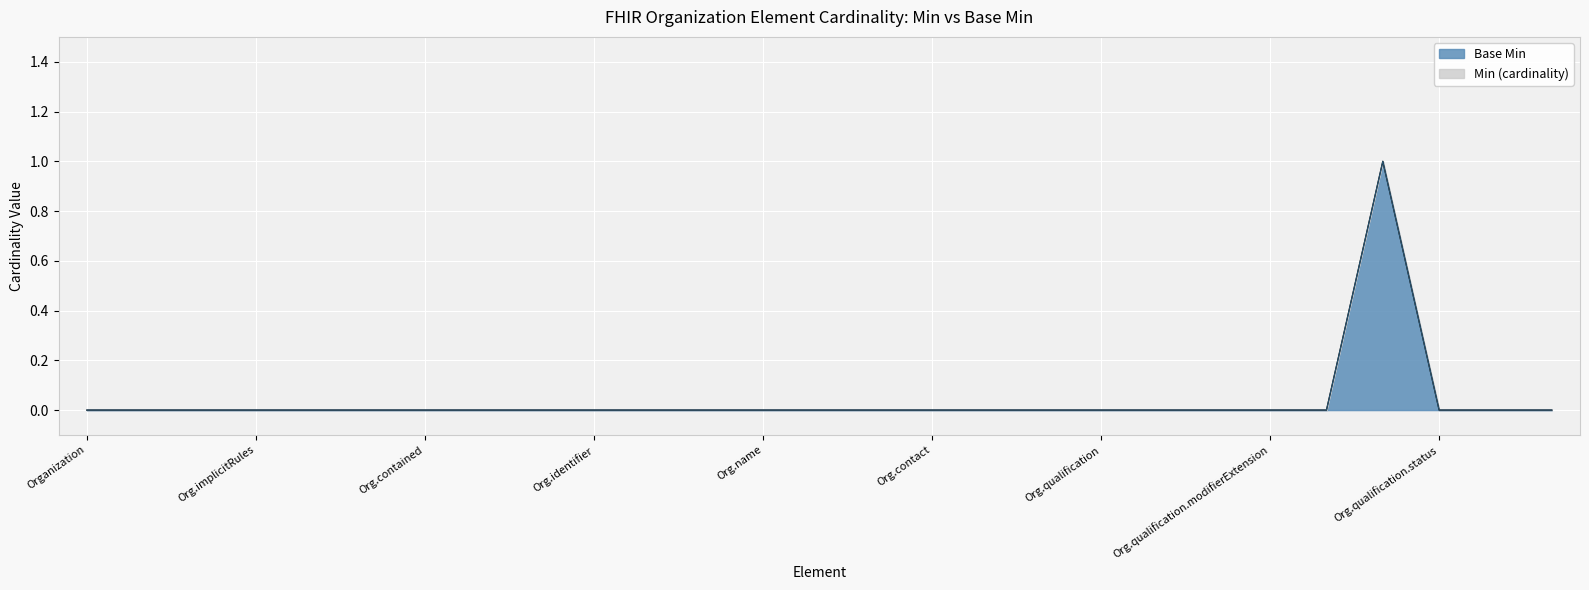

True or false: Base Min has more than 0 points higher than both neighbors.

True